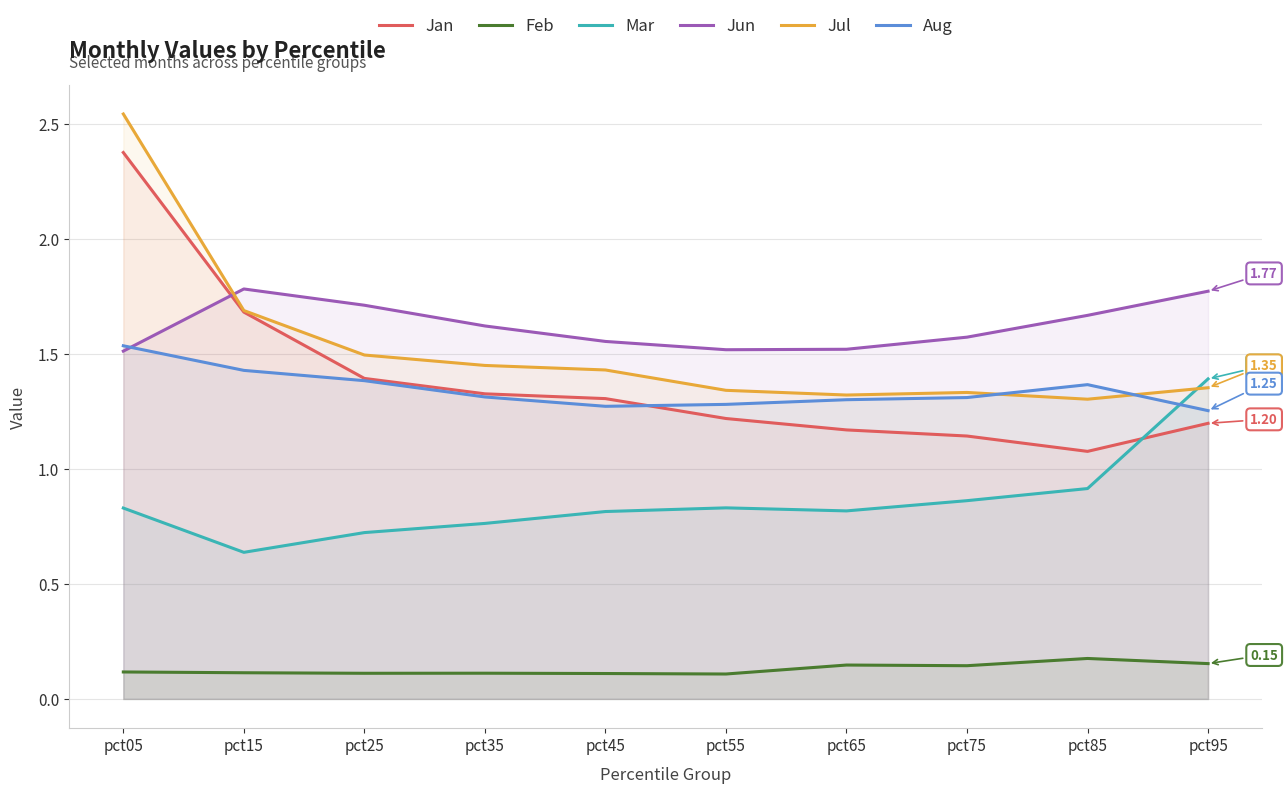

In Jun, how many points are higher than both neighbors (excluding endpoints)?

1